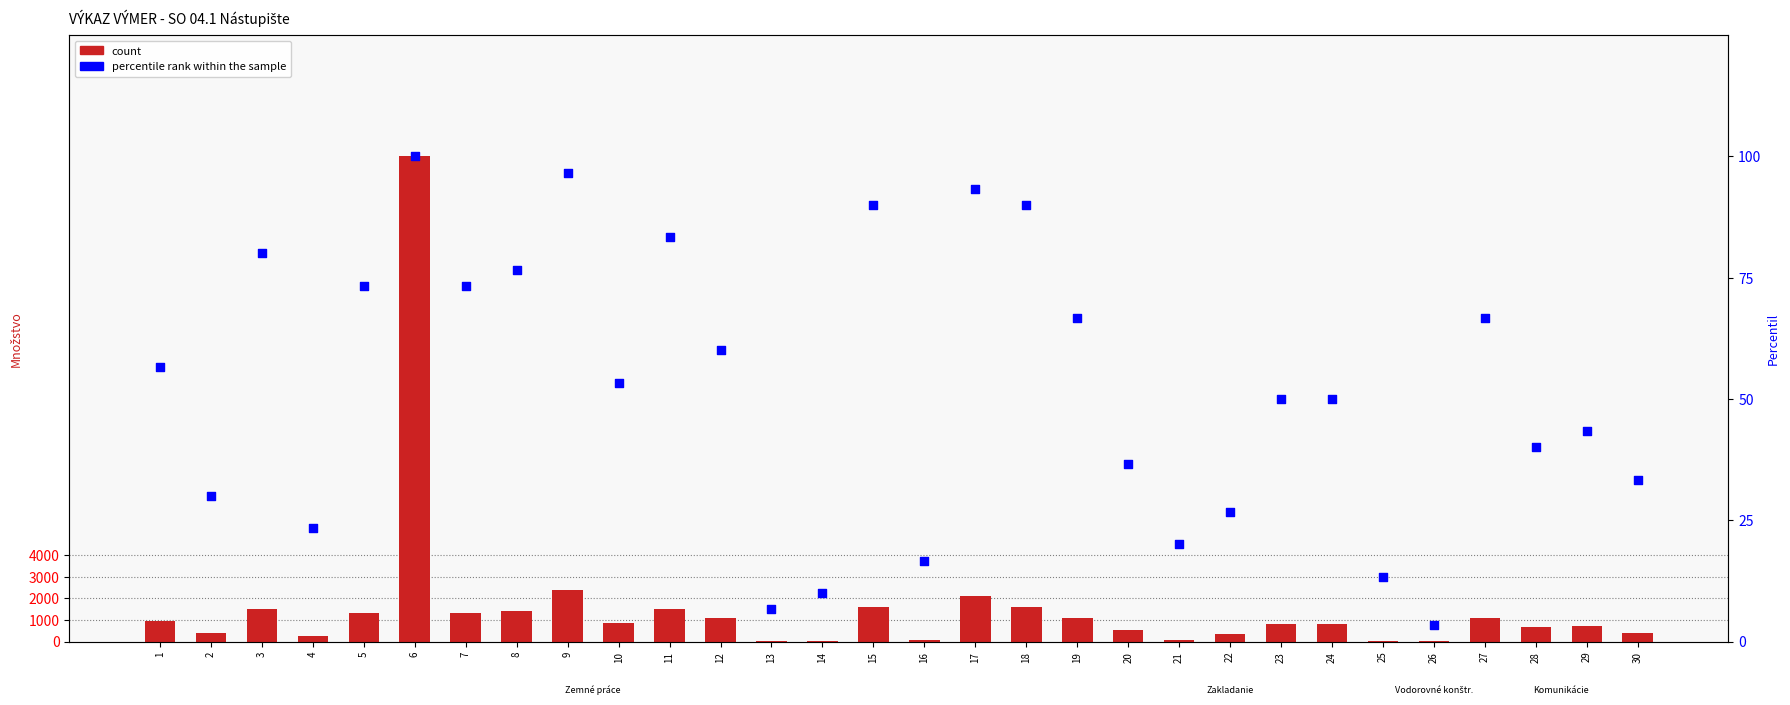

At how many categories does at least one series exceed 20831?

1